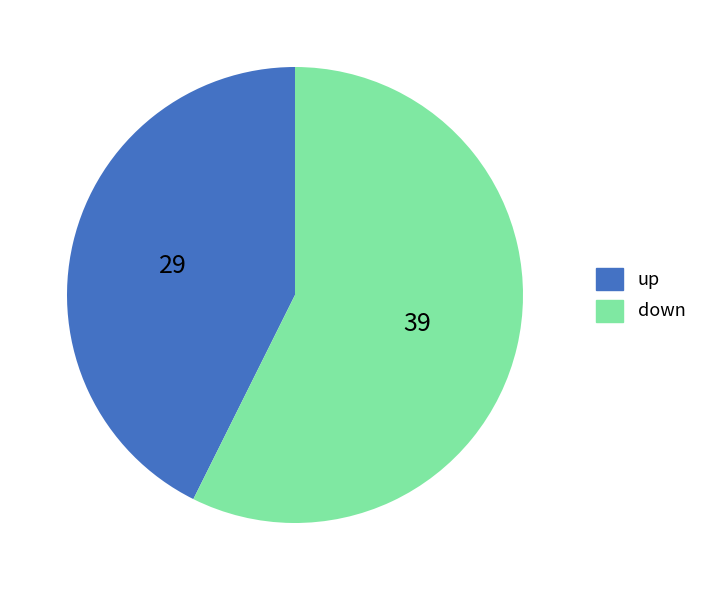

The down slice represents 57% of the pie. True or false?

True